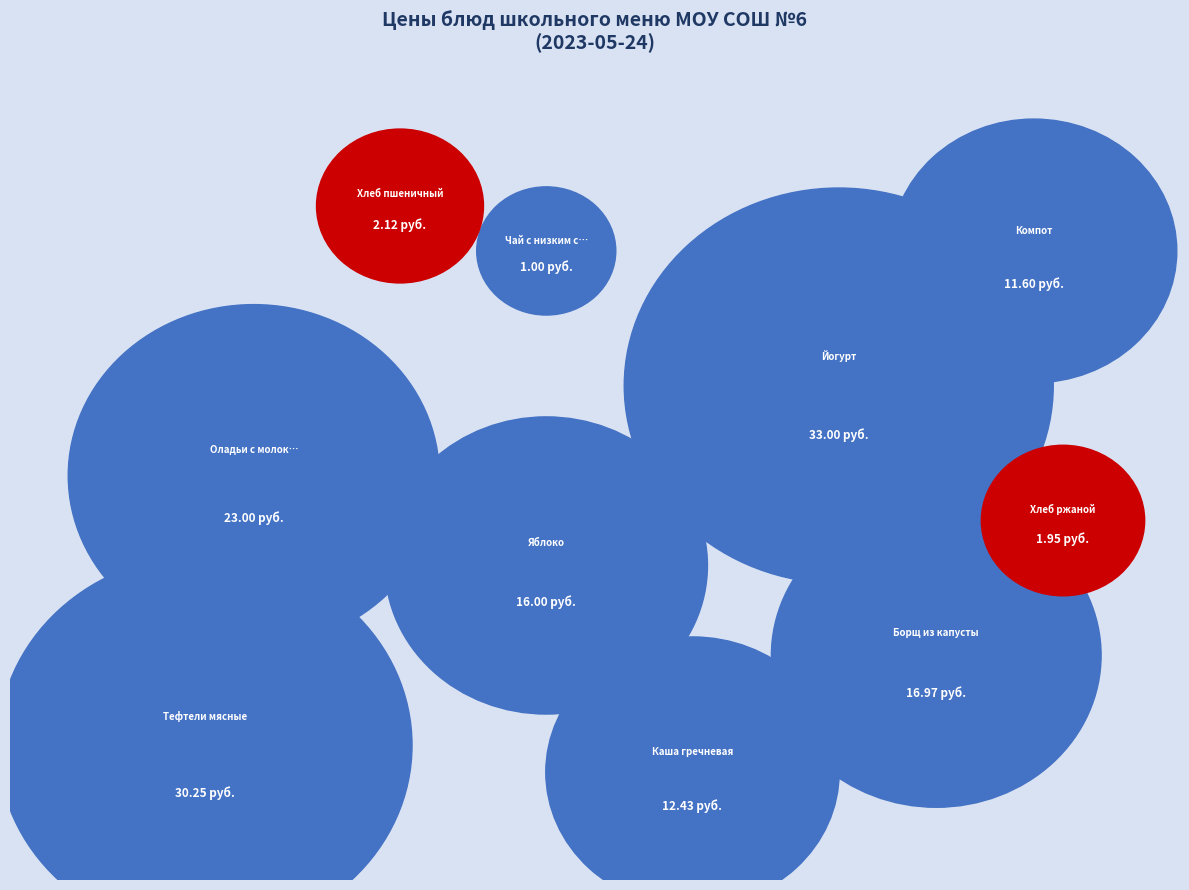

Approximately how many times larger is the value at Яблоко compared to Борщ из капусты?

0.9